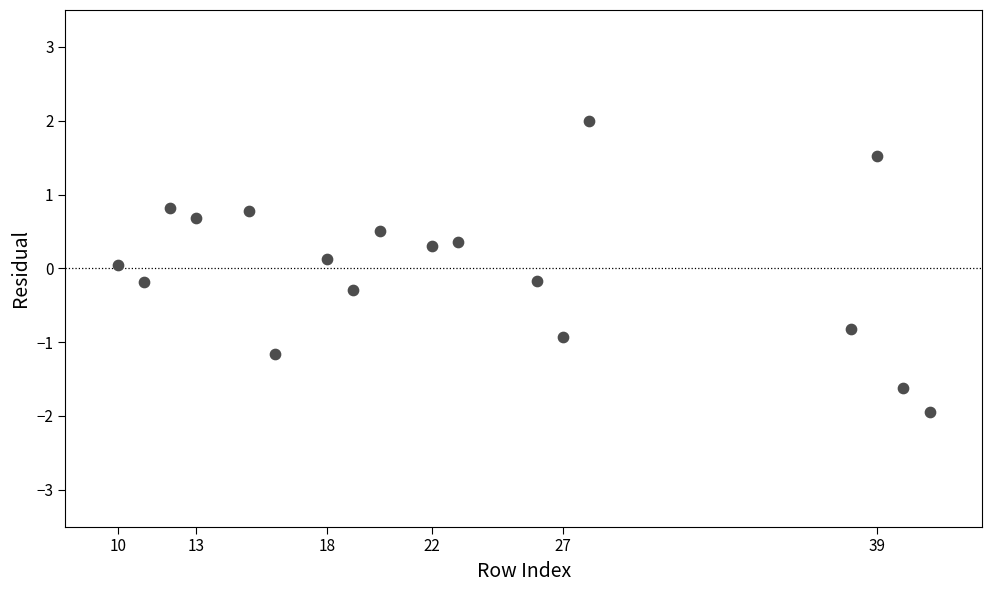

What is the range of X values (max minus min)?

31.0